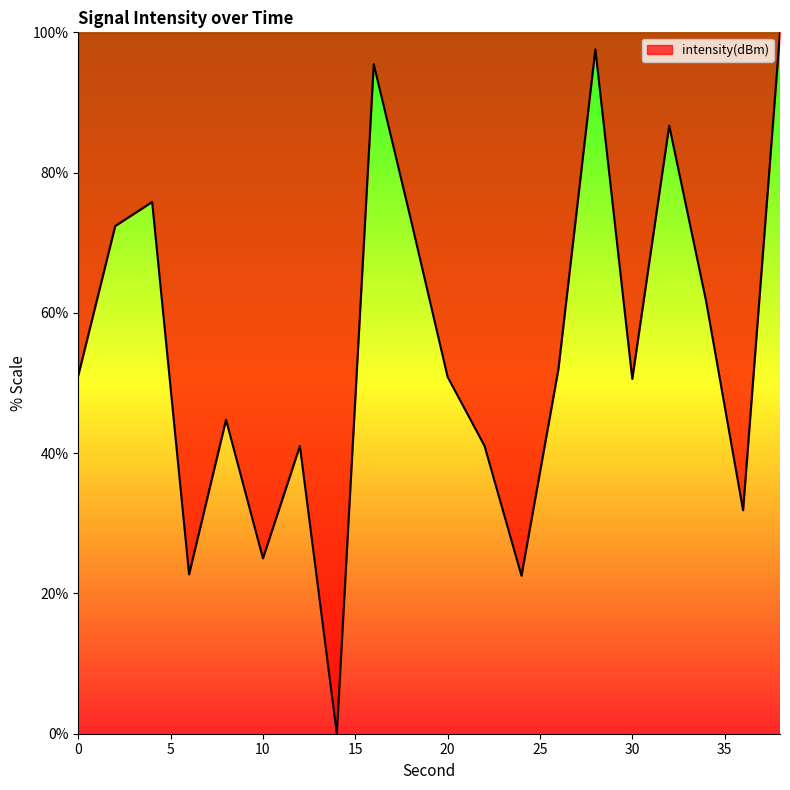

Does the chart display data point markers on the line(s)?

No